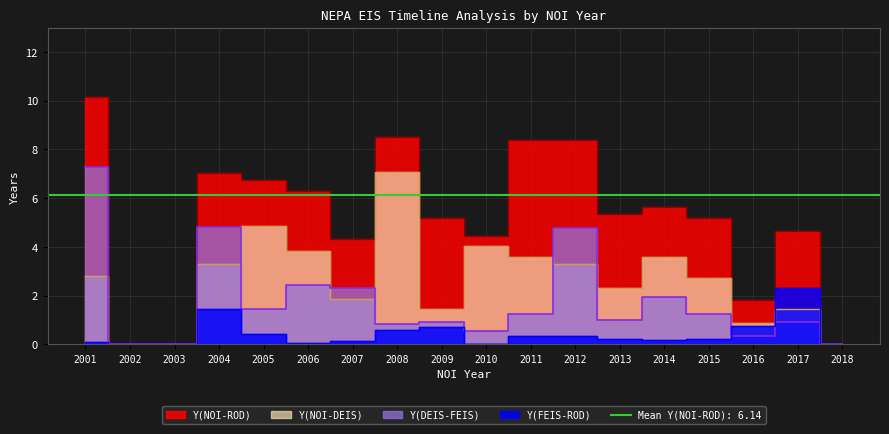

What is the sum of all Y(FEIS-ROD) values?

7.8